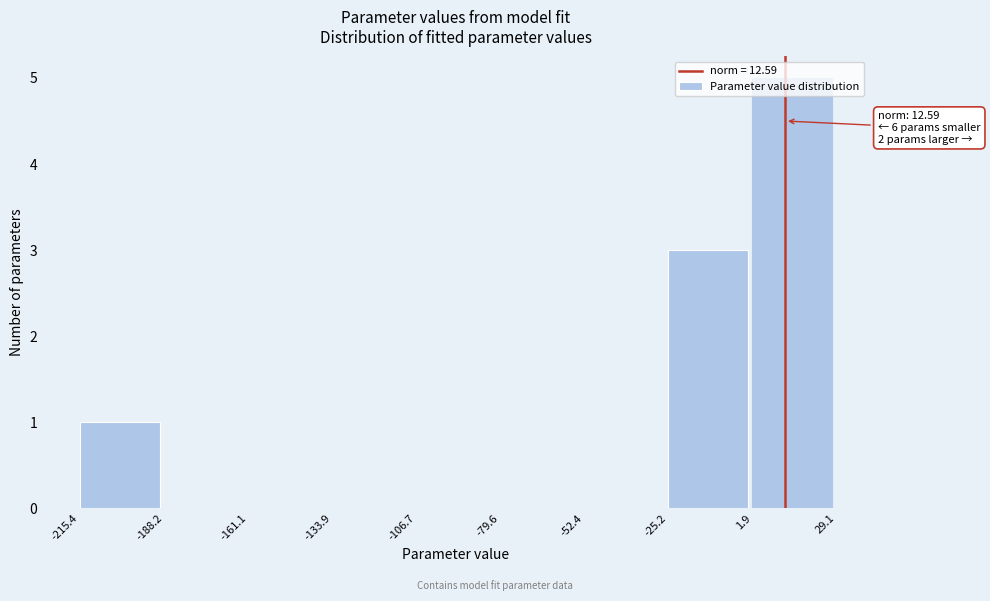

Which range on the x-axis has the tallest bar?

1.9 to 29.1